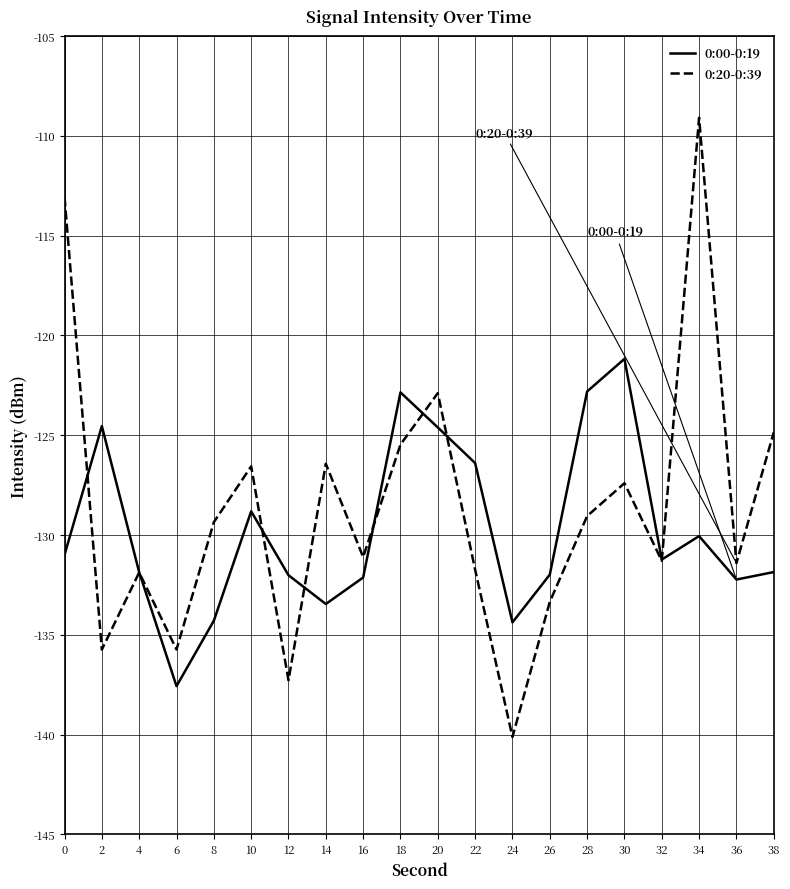

What is the spread (max minus min) of values at 22?

5.3